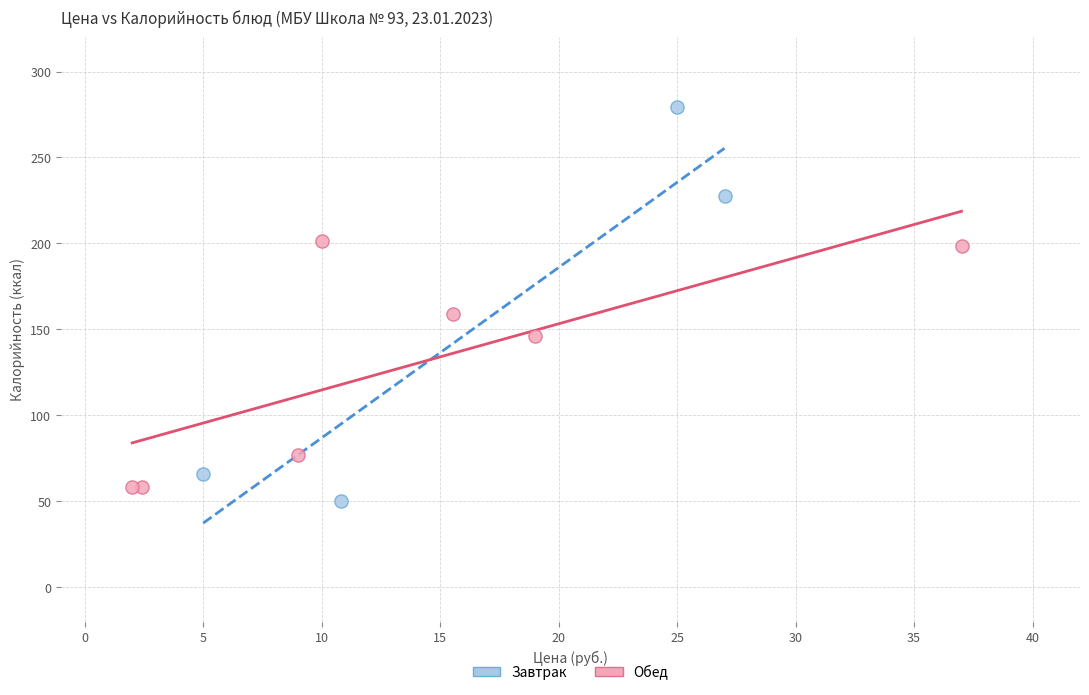

Which series has the widest spread of Y values?

Завтрак